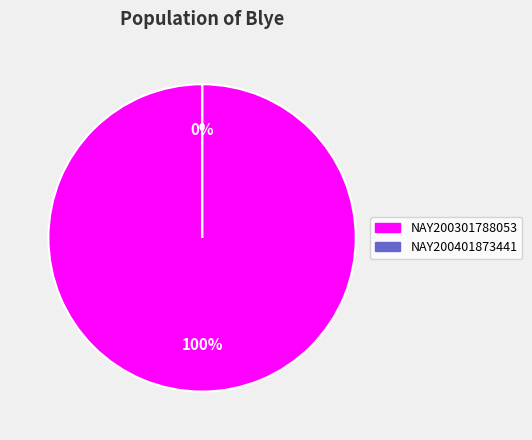

Which category has the biggest portion of the pie?

NAY200301788053